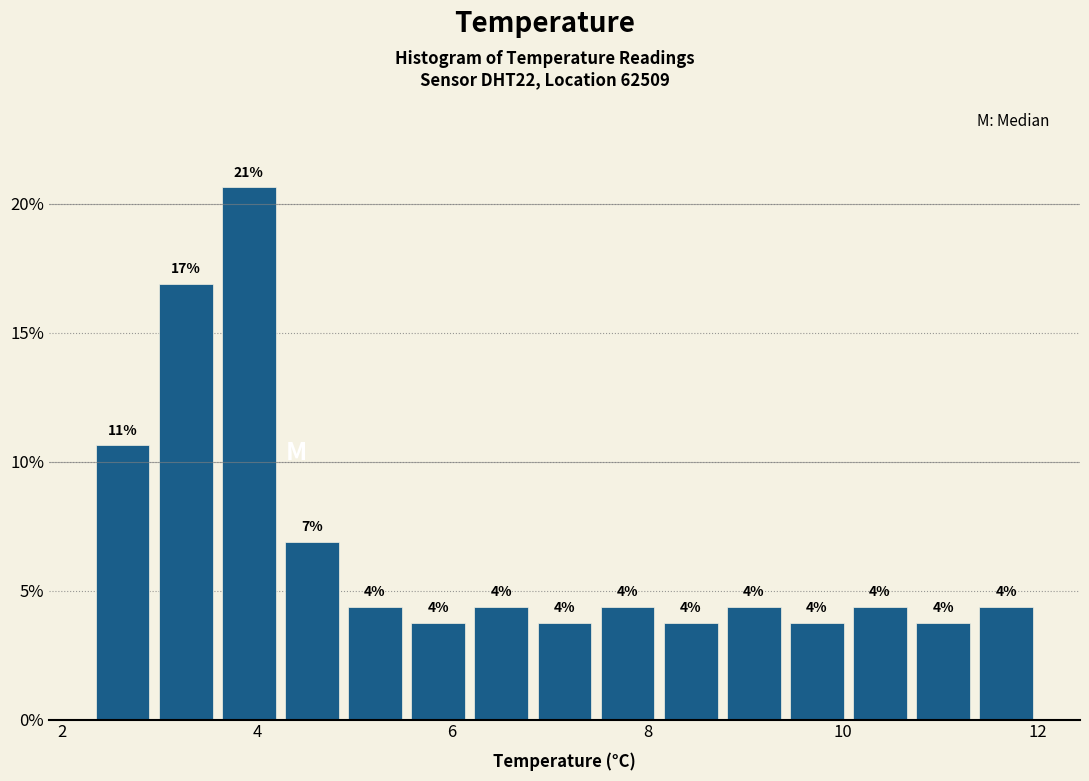

Around what value on the x-axis is the tallest bar? Give the approximate position of its centre, as read against the axis.

4.0